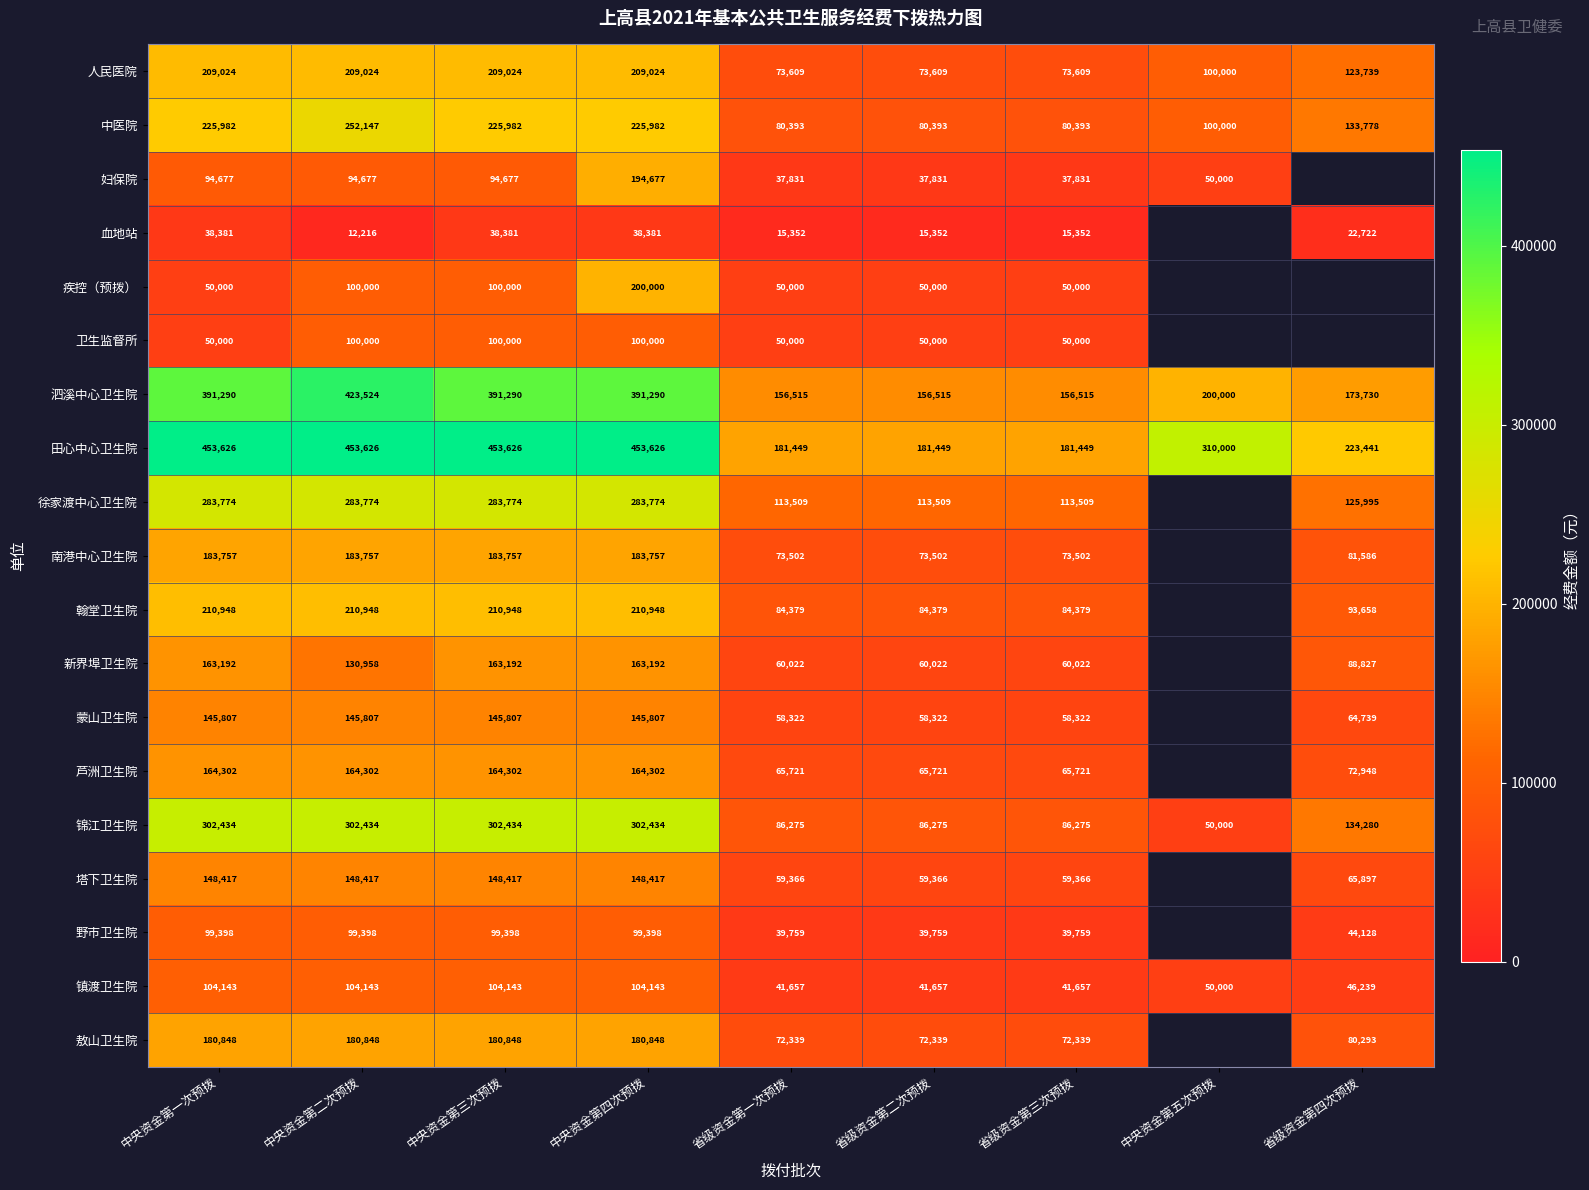

What value does the 田心中心卫生院 series have at 省级资金第四次预拨, to the nearest 10?

223440